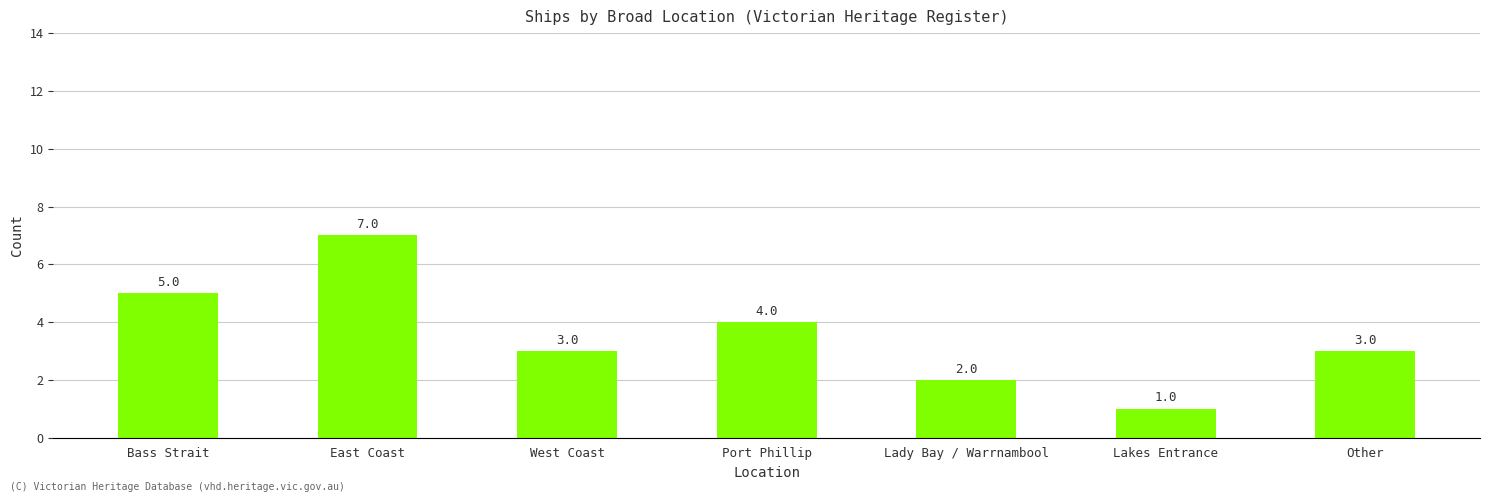

At which category does the chart reach its peak across all series?

East Coast